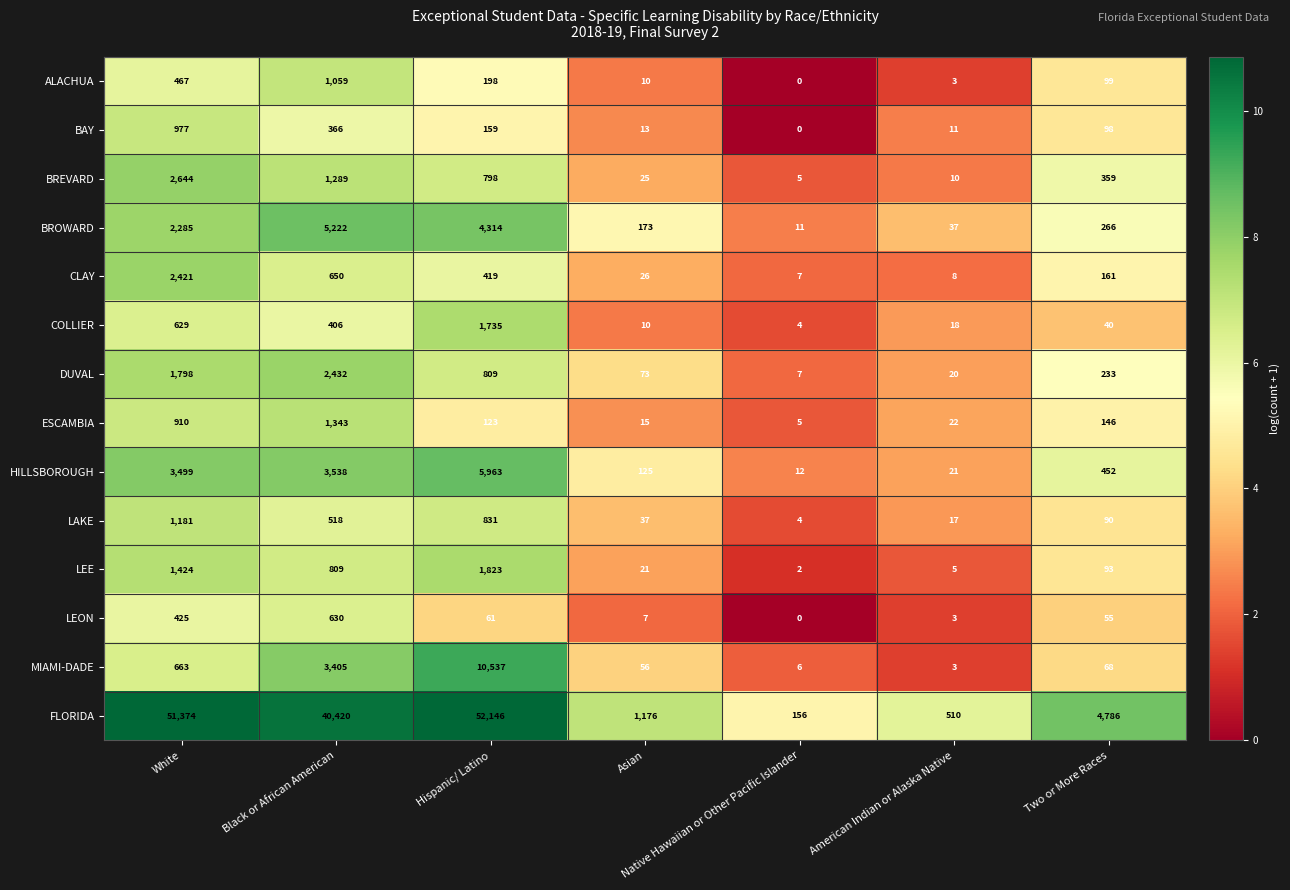

At Hispanic/ Latino, list the series in order from smallest to largest.

LEON, ESCAMBIA, BAY, ALACHUA, CLAY, BREVARD, DUVAL, LAKE, COLLIER, LEE, BROWARD, HILLSBOROUGH, MIAMI-DADE, FLORIDA